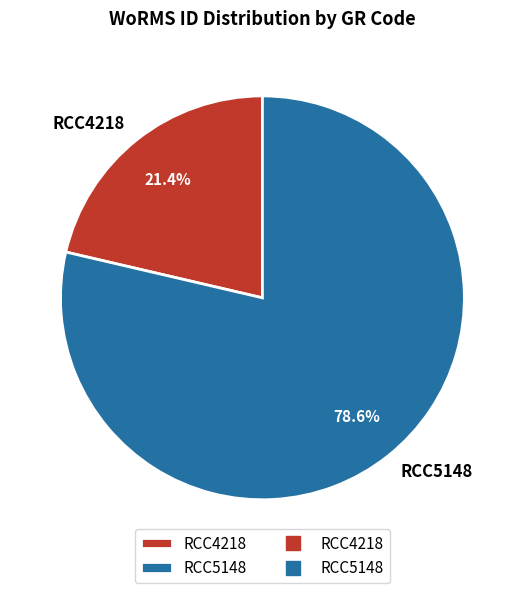

True or false: RCC5148 accounts for 66% of the total.

False